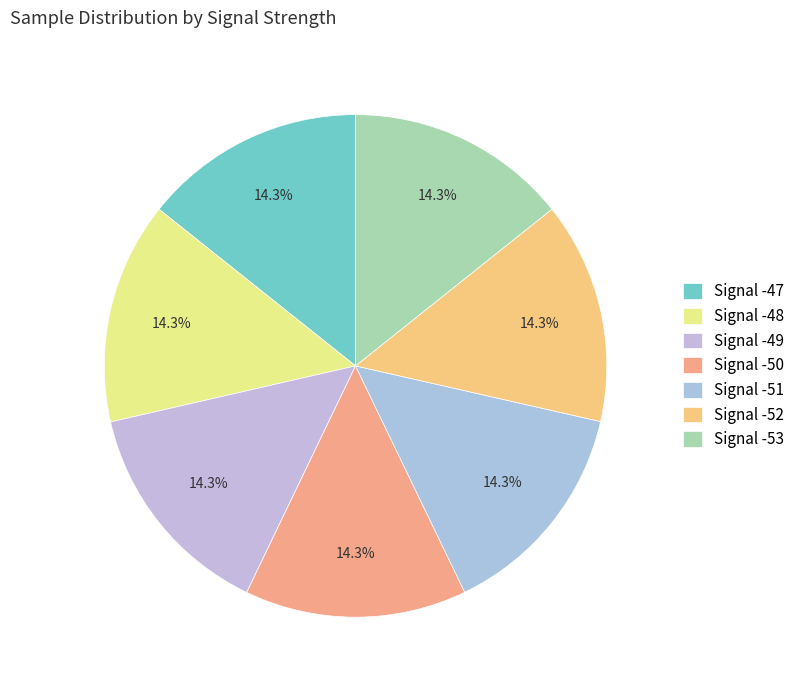

How many segments does this pie chart have?

7